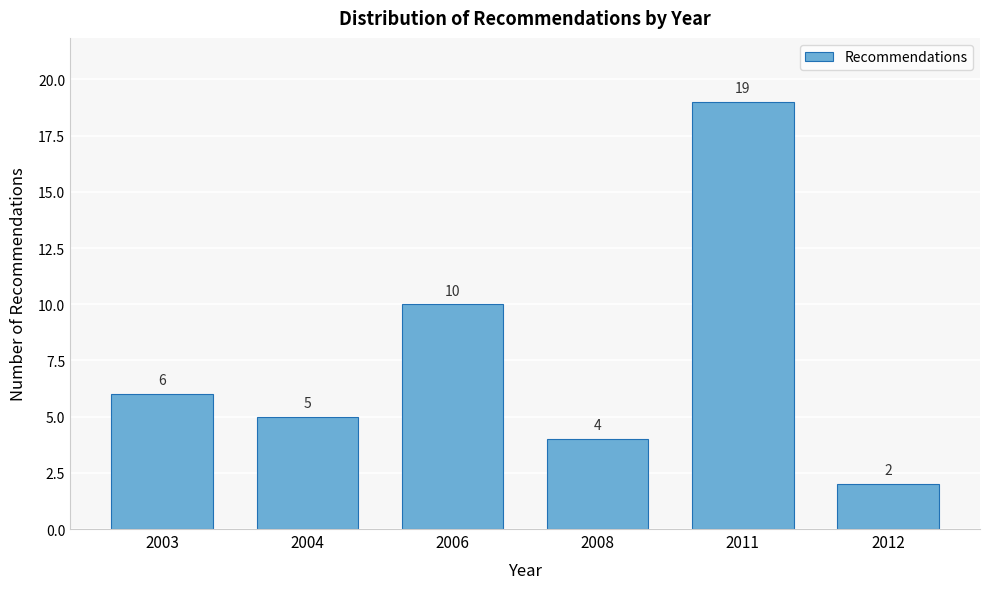

Reading left to right, extract all data points from this chart.

6	5	10	4	19	2